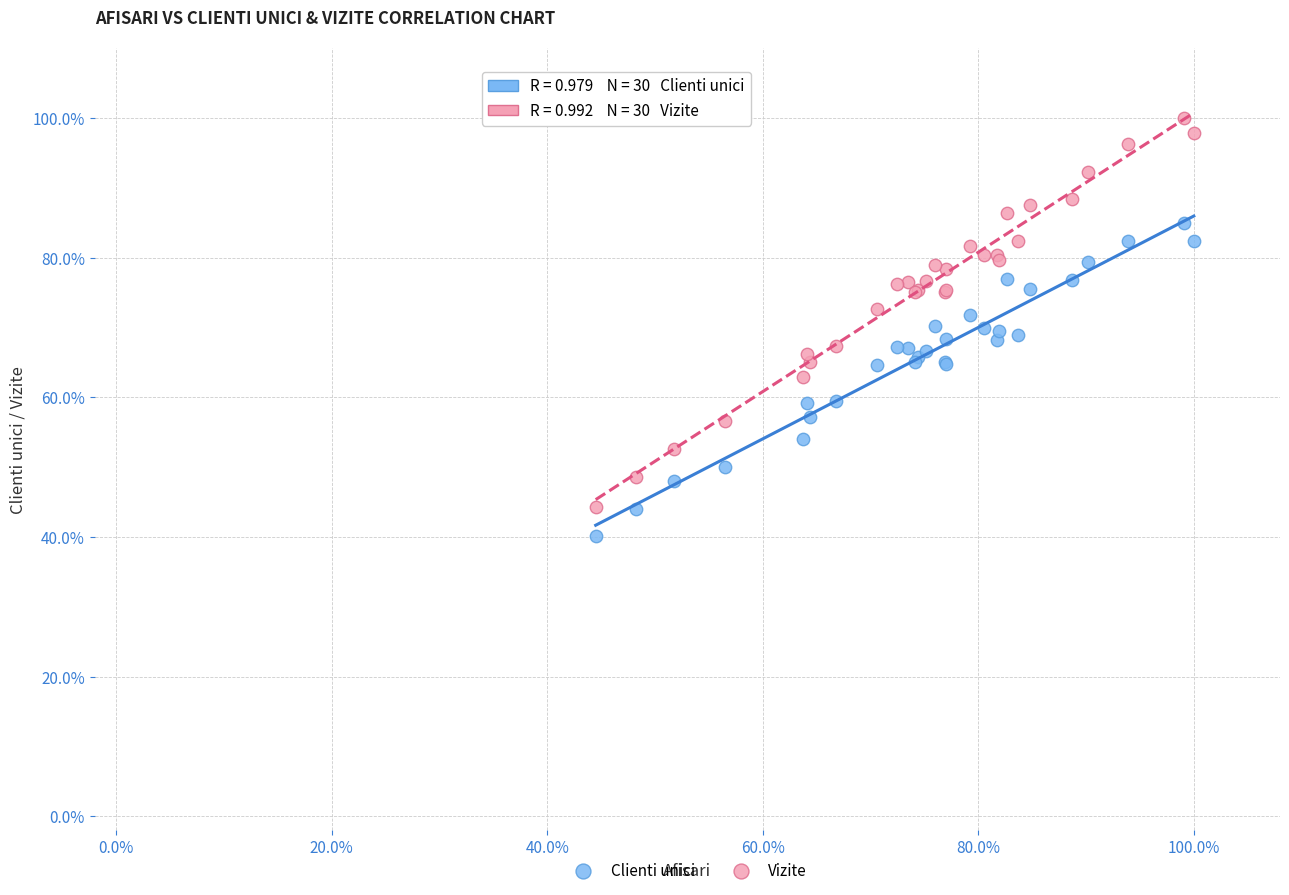

Which series reaches the minimum Y coordinate?

Clienti unici